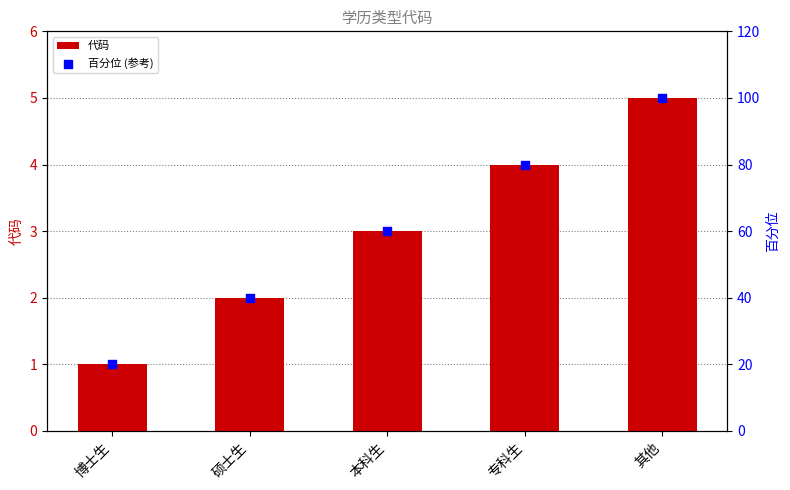

At how many categories does at least one series exceed 37?

4